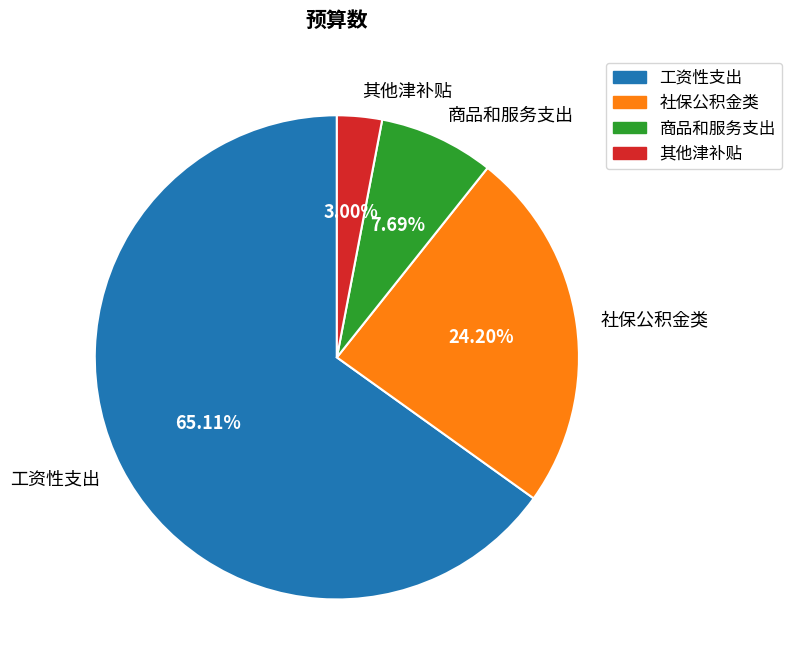

Which slice is the smallest?

其他津补贴